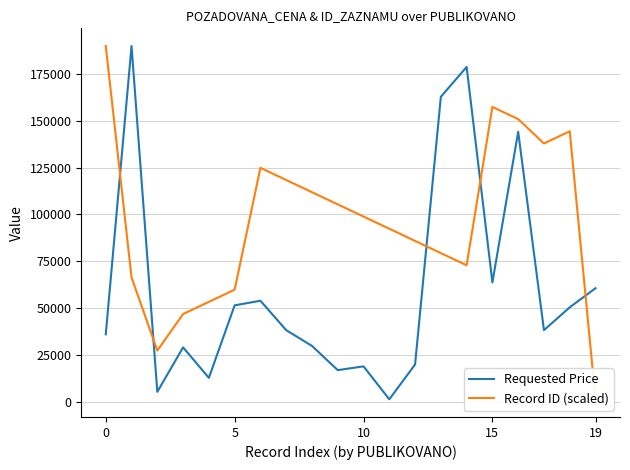

Rank the series at 12 from lowest to highest value.

Requested Price, Record ID (scaled)